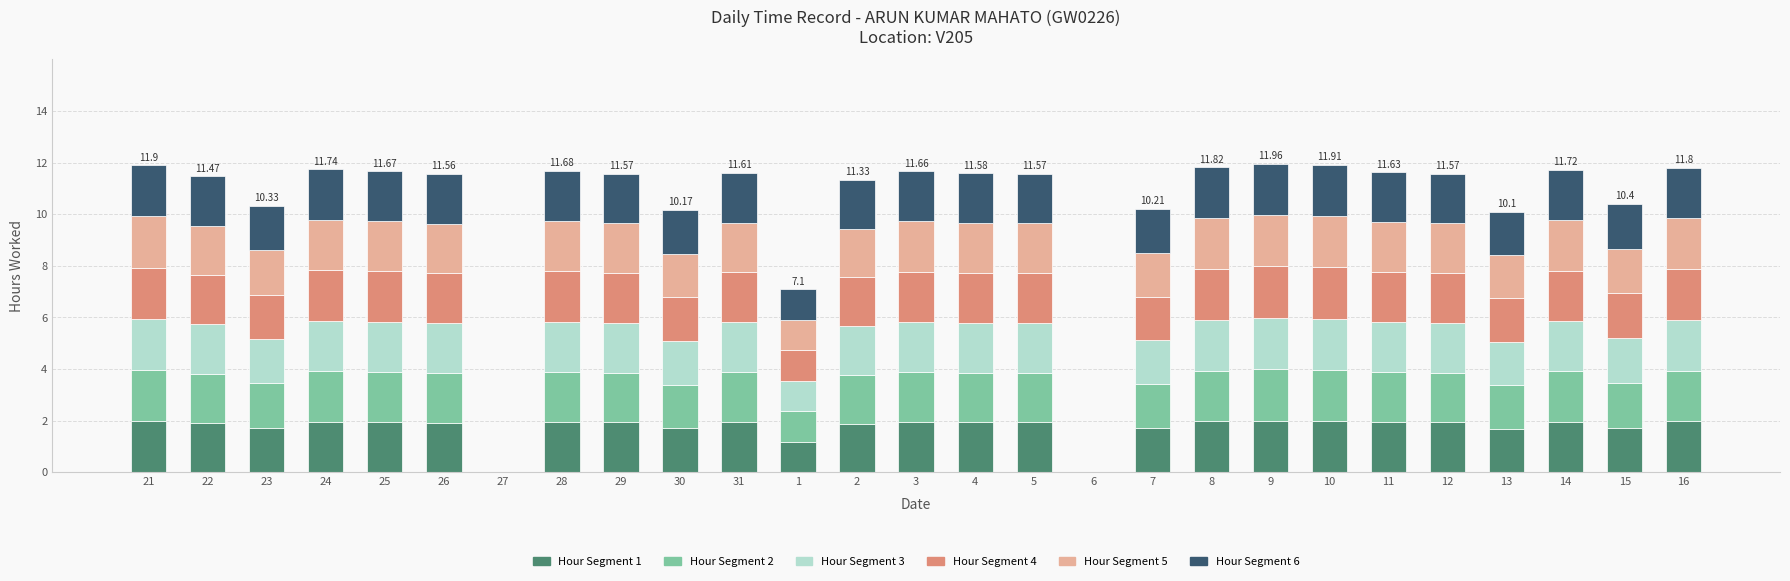

What is the total value across all series at 9?

12.0